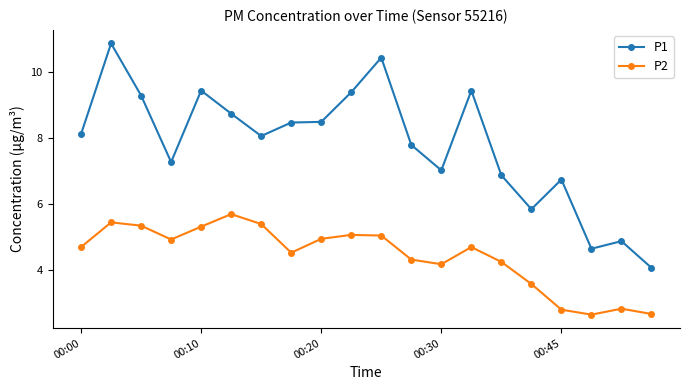

Which series has the largest total across all categories?

P1